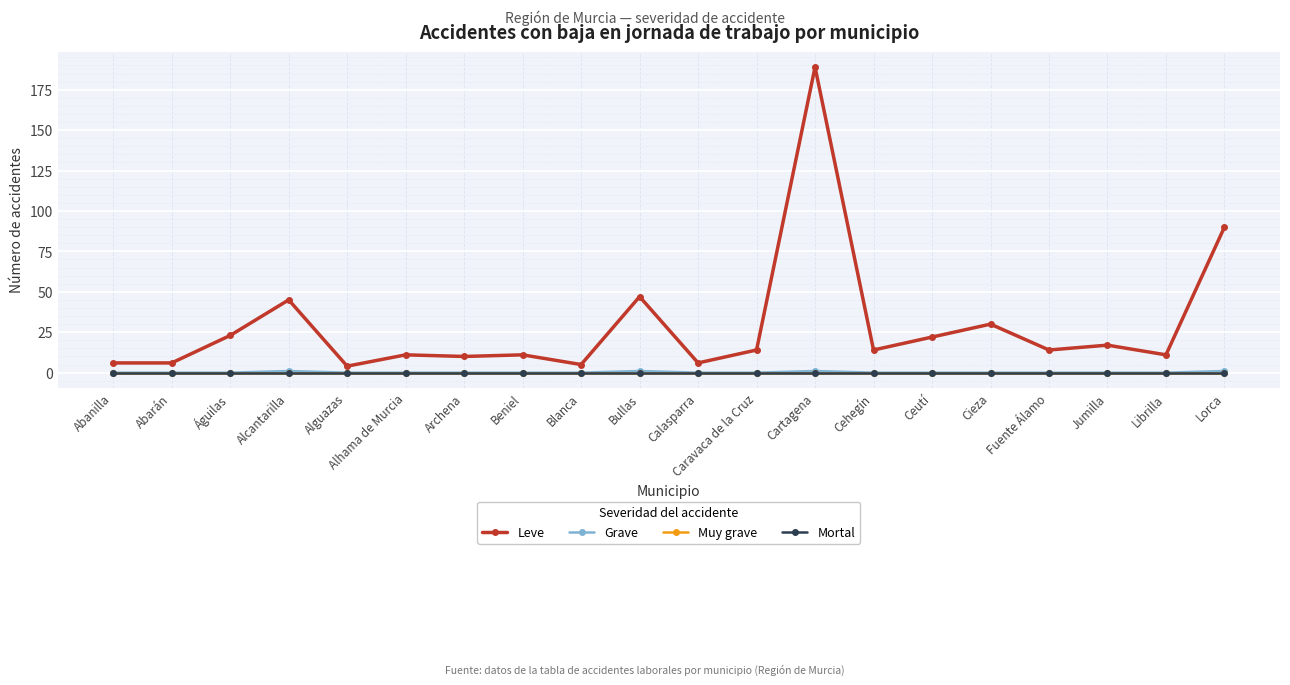

Which series has the largest total across all categories?

Leve